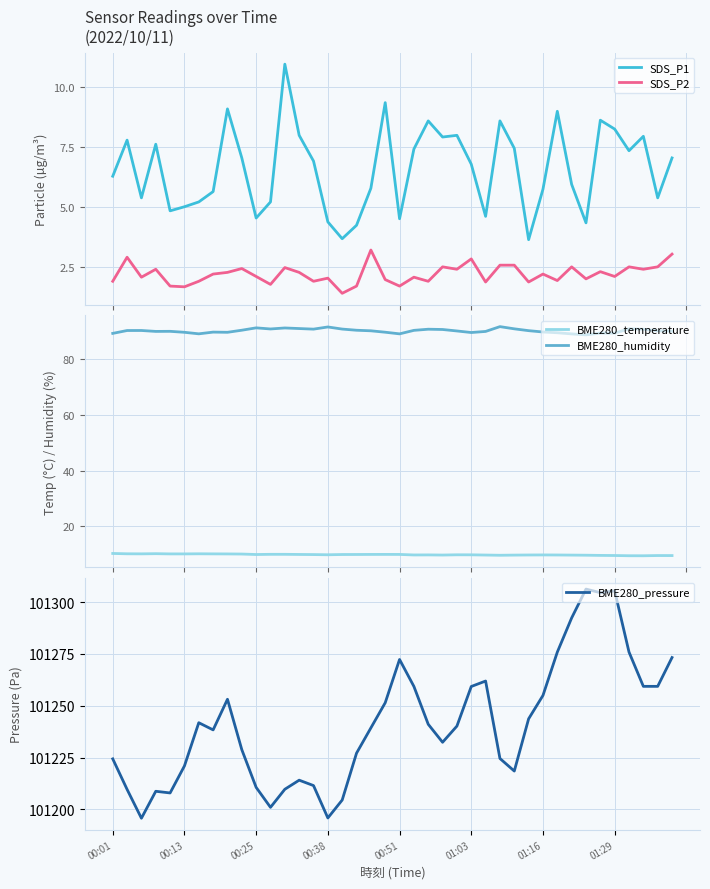

What is the highest value of the SDS_P1 series?

10.9